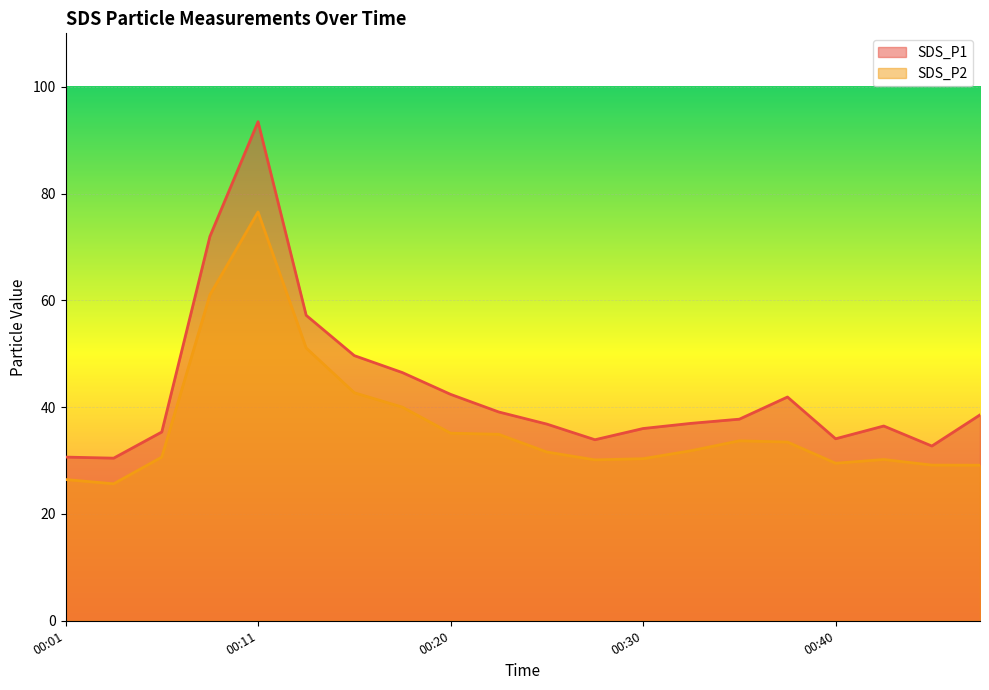

Reading left to right, what are all the values shown in this chart?

SDS_P1: 30.6	30.4	35.4	72.0	93.5	57.2	49.6	46.5	42.4	39.1	36.8	33.9	36.0	37.0	37.8	41.9	34.1	36.5	32.7	38.5
SDS_P2: 26.4	25.6	30.6	61.0	76.5	51.1	42.7	40.0	35.1	34.9	31.6	30.1	30.4	31.9	33.7	33.5	29.5	30.2	29.1	29.1